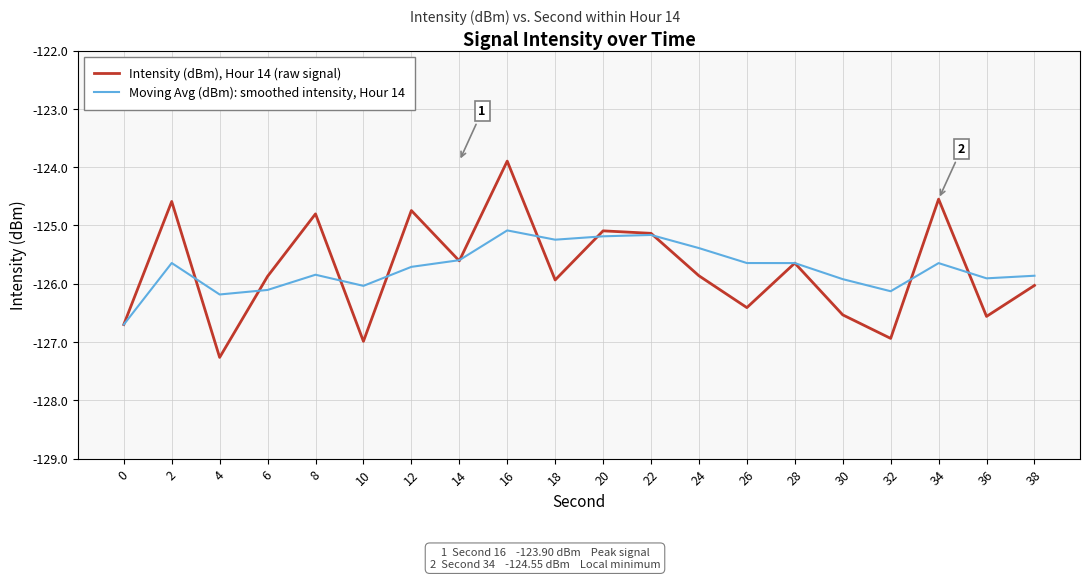

Which label corresponds to the smallest value in the chart?

4